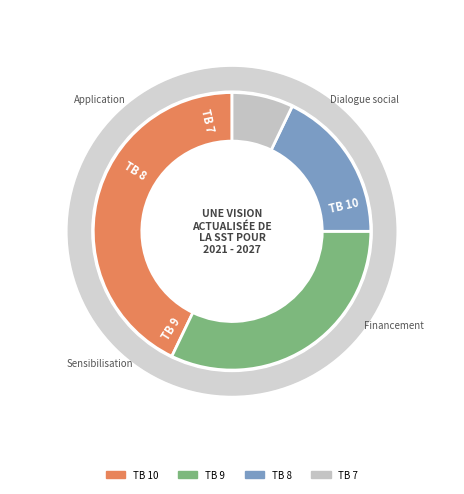

Approximately how many times larger is the value at TB 7 compared to TB 10?

0.2